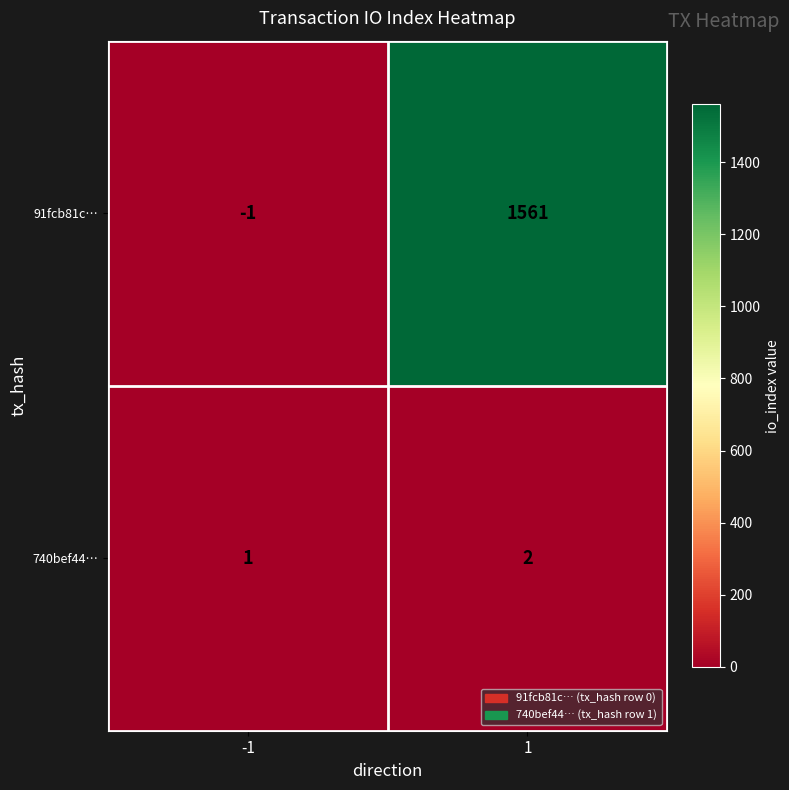

Reading left to right, what are all the values shown in this chart?

91fcb81c…: -1	1561
740bef44…: 1	2